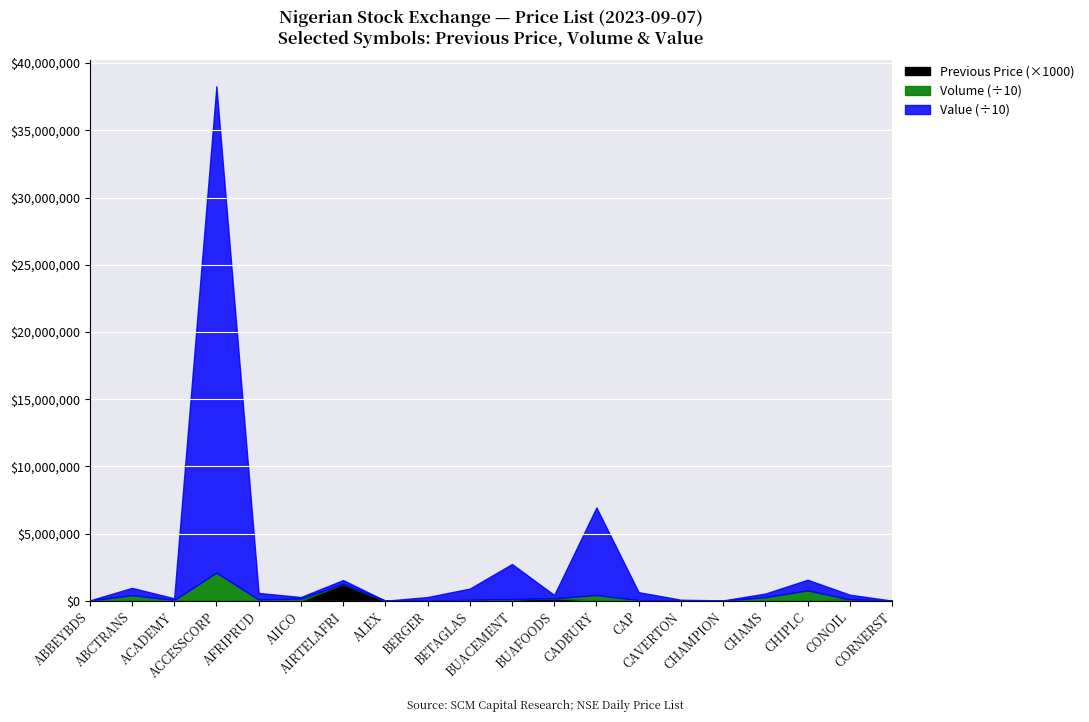

What is the highest value of the Previous Price (×1000) series?

1250000.0